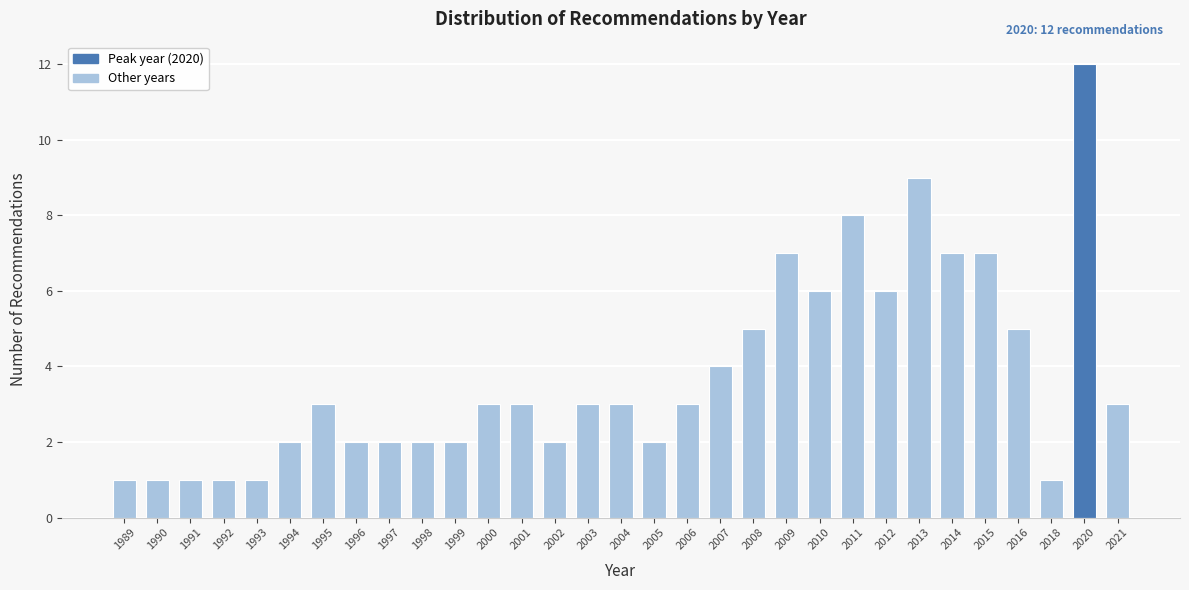

Is it true that the value at 2008 is 8?

False